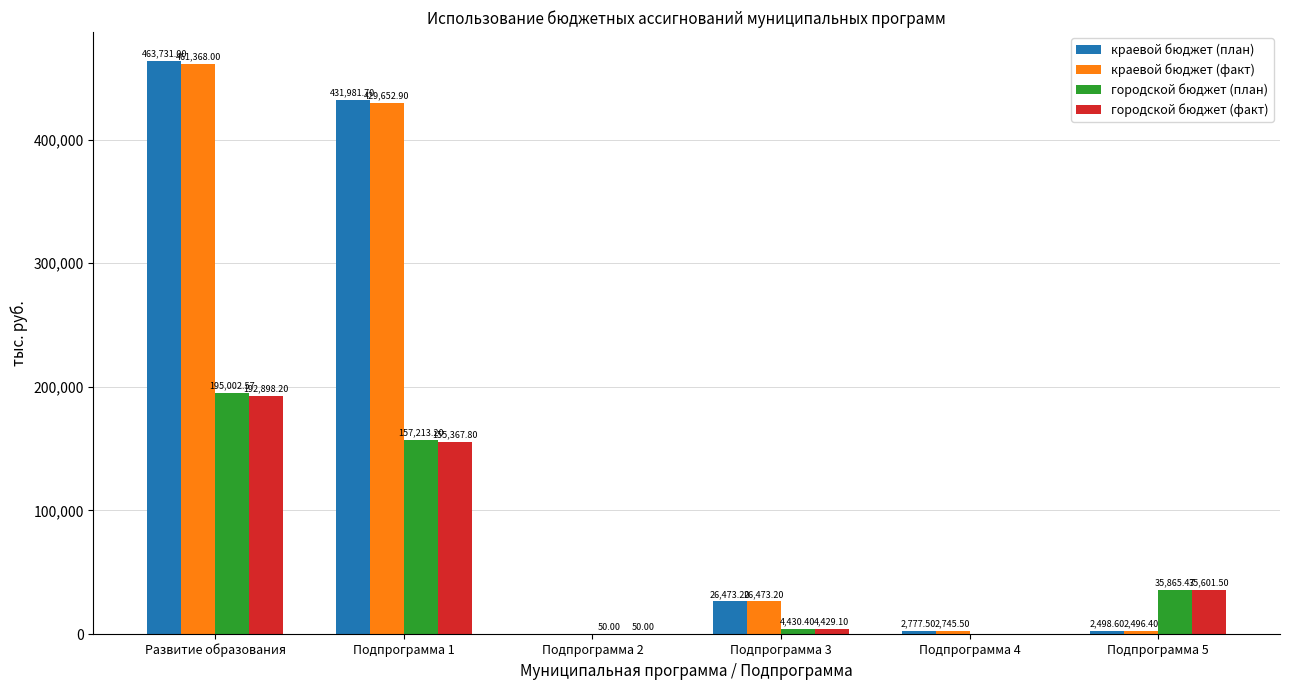

What is the average value of the краевой бюджет (факт) series?

153789.3